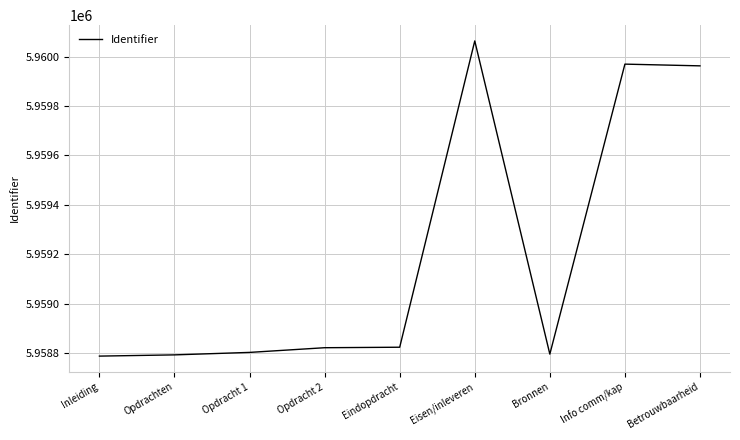

What is the sum of the values at Opdracht 2 and Opdracht 1?

11917623